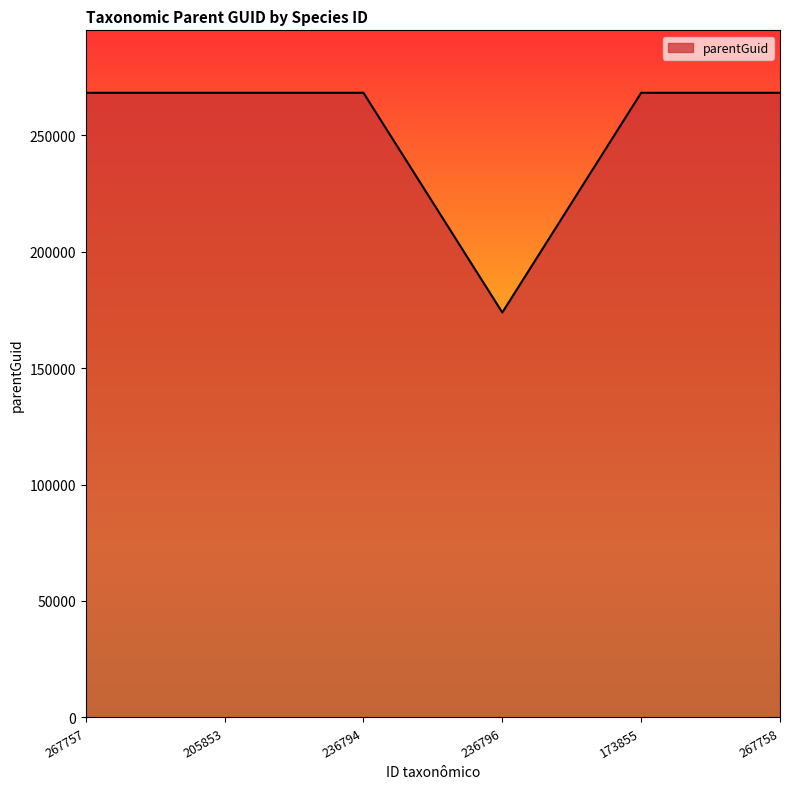

What is the sum of all values?

1514673